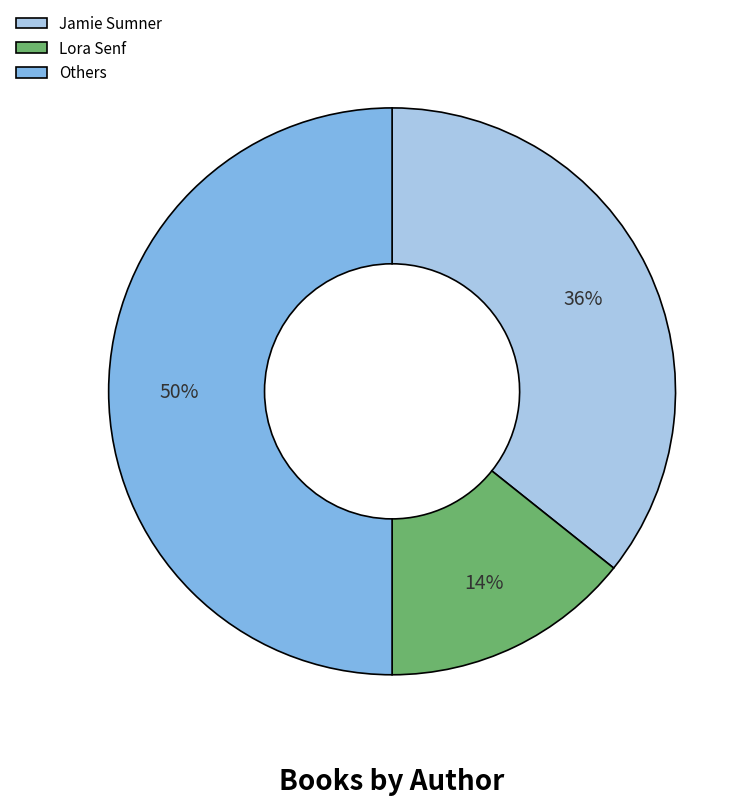

Approximately how many times larger is the value at Others compared to Jamie Sumner?

1.4